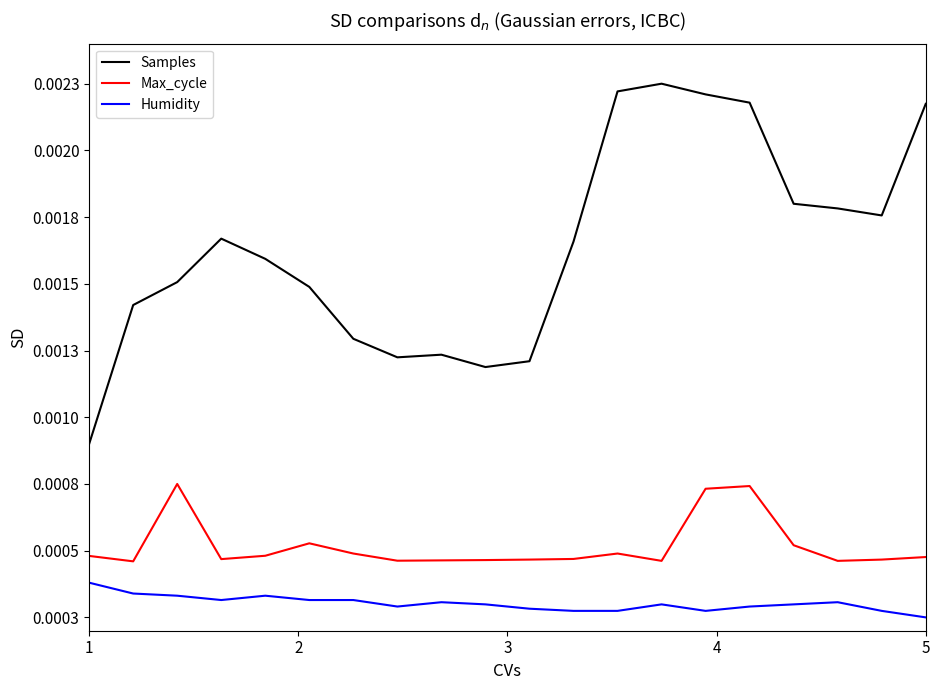

Which series has the widest spread of values?

Samples